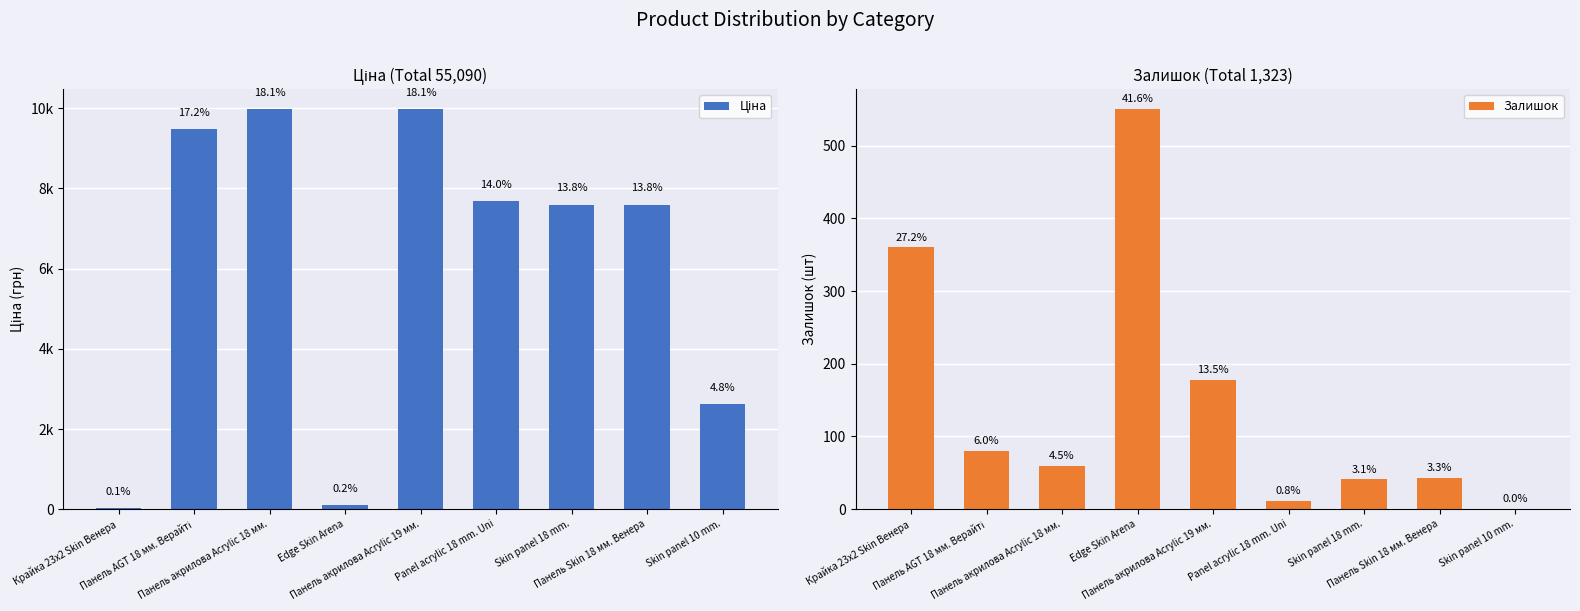

The Залишок series shows 43.0 at Панель Skin 18 мм. Венера. True or false?

True